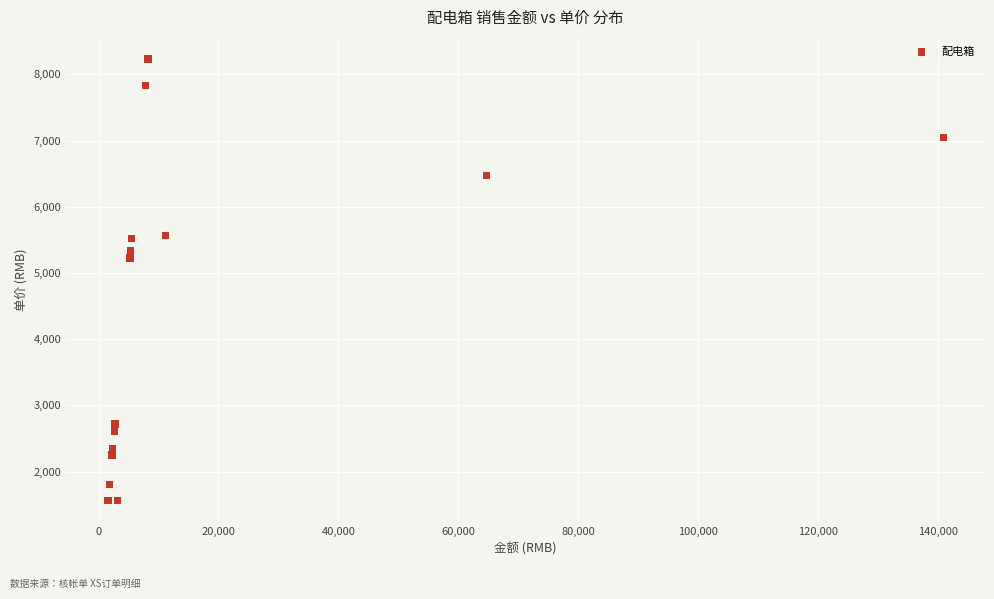

What Y value in the scatter plot is closest to 4899?

5226.0